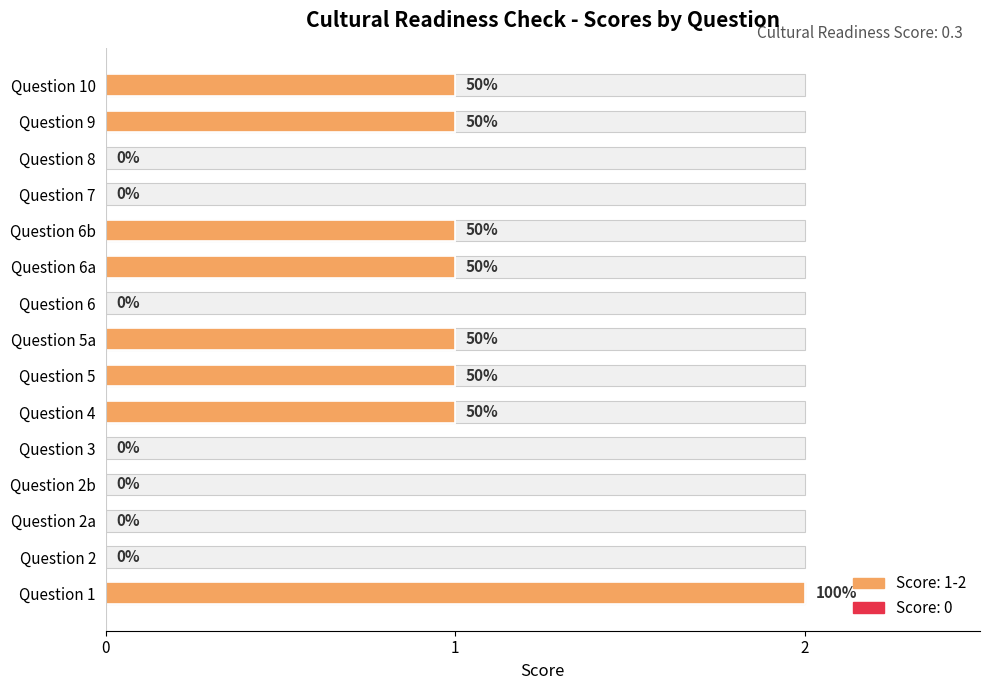

Count the values in the range 0 to 1.

14